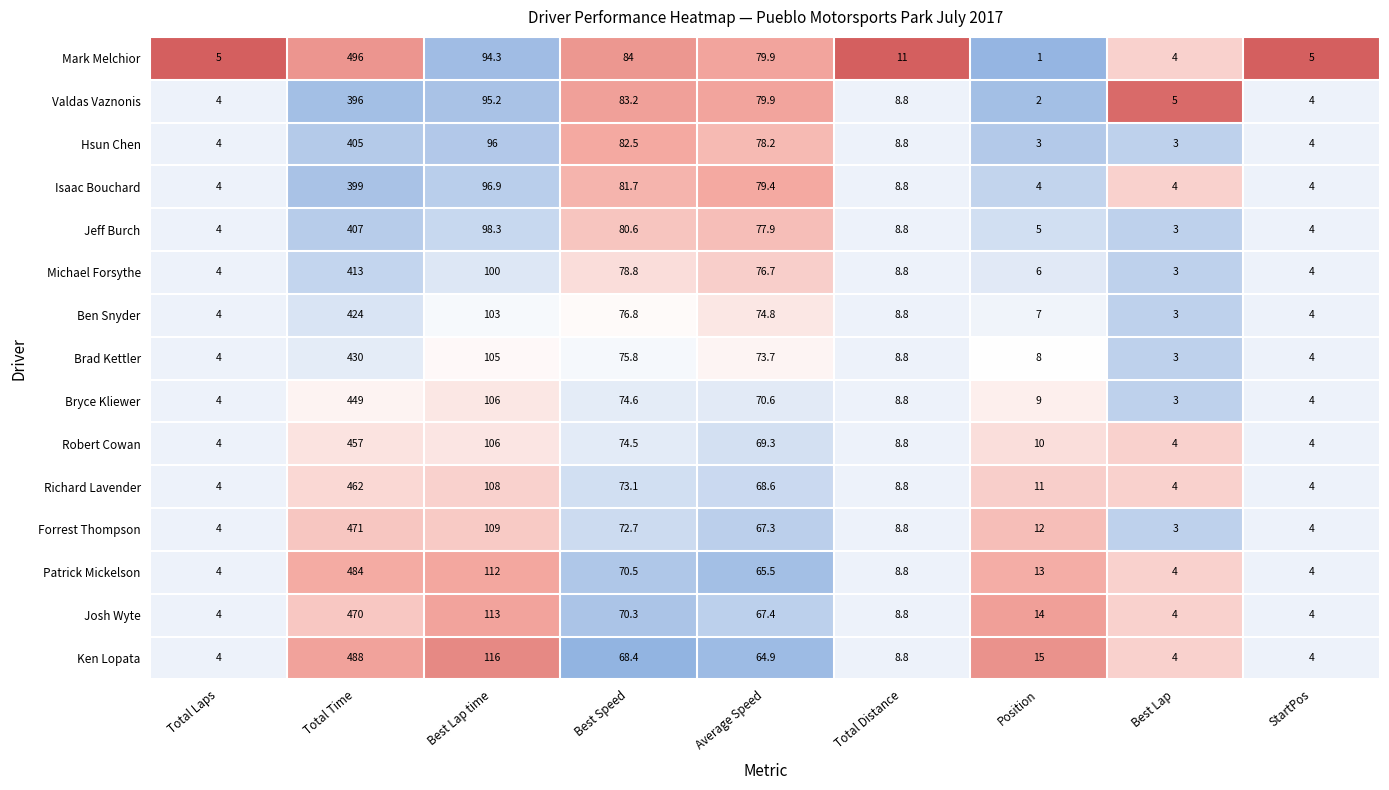

Which series has the largest total across all categories?

Mark Melchior